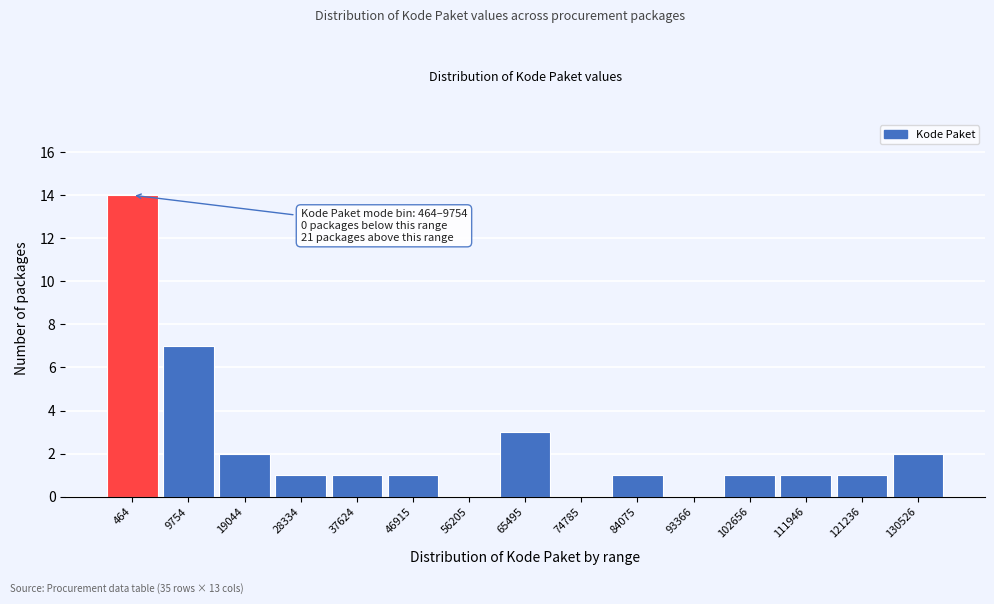

Reading right to left, extract all data points from this chart.

130526=2	121236=1	111946=1	102656=1	93366=0	84075=1	74785=0	65495=3	56205=0	46915=1	37624=1	28334=1	19044=2	9754=7	464=14